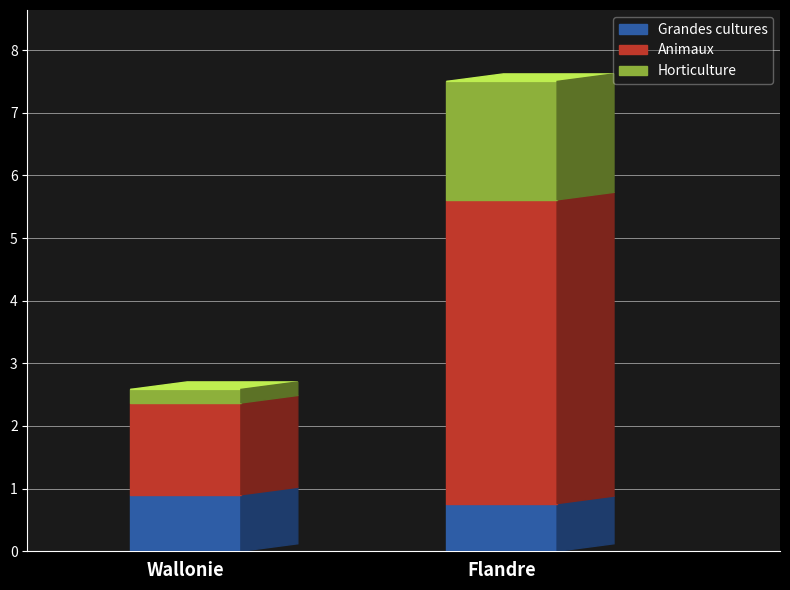

What are all the series names shown in the legend?

Grandes cultures, Animaux, Horticulture